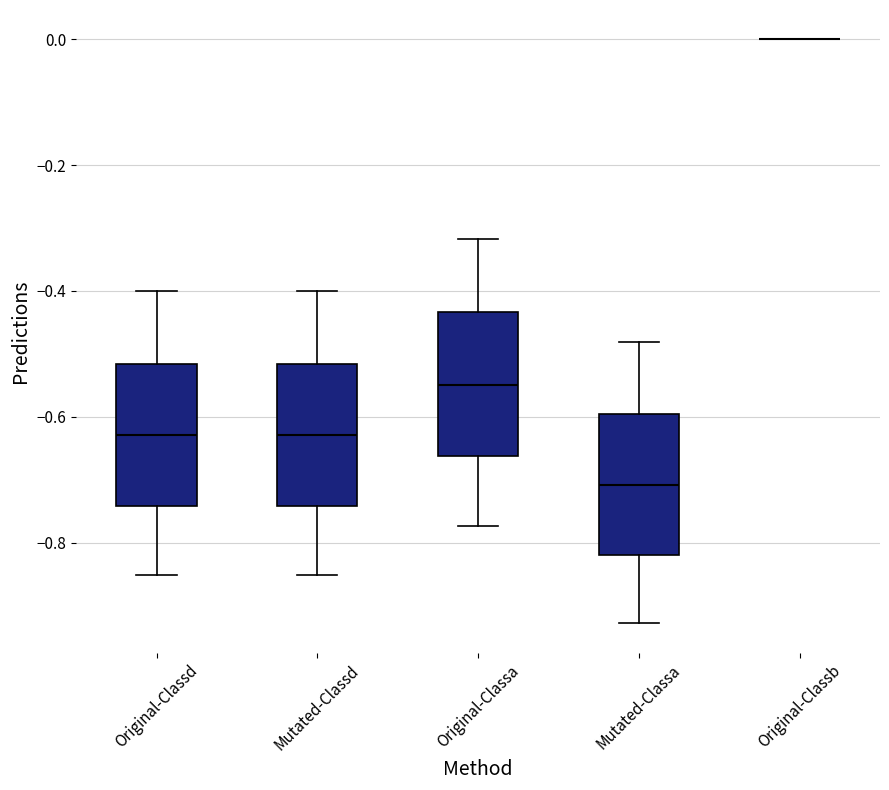

Reading left to right, read every box against the y-axis: the position of its median line, the range the box covers, and the ends of its whiskers. The values are not printed on the chart, so give them approximately, as read against the axis.

Original-Classd: median -0.62, box -0.74 to -0.52, whiskers -0.86 to -0.40
Mutated-Classd: median -0.62, box -0.74 to -0.52, whiskers -0.86 to -0.40
Original-Classa: median -0.54, box -0.66 to -0.44, whiskers -0.78 to -0.32
Mutated-Classa: median -0.70, box -0.82 to -0.60, whiskers -0.92 to -0.48
Original-Classb: box collapsed to a line at 0.00, whiskers 0.00 to 0.00